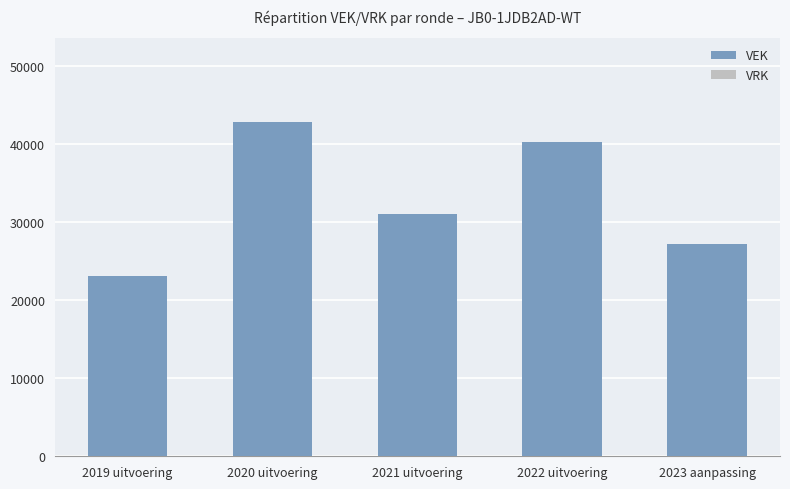

Rank the categories by value from highest to lowest.

2020 uitvoering, 2022 uitvoering, 2021 uitvoering, 2023 aanpassing, 2019 uitvoering